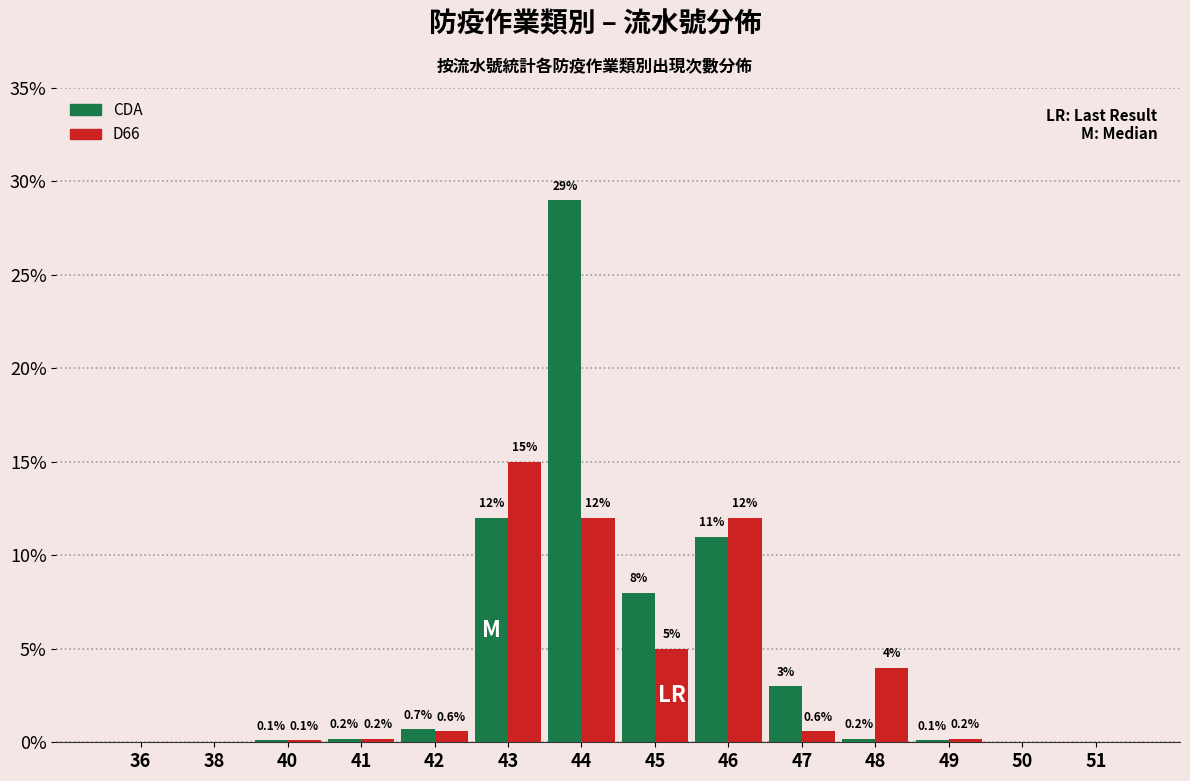

Reading left to right, transcribe all the data shown in this chart.

CDA: 36=0.0	38=0.0	40=0.1	41=0.2	42=0.7	43=12.0	44=29.0	45=8.0	46=11.0	47=3.0	48=0.2	49=0.1	50=0.0	51=0.0
D66: 36=0.0	38=0.0	40=0.1	41=0.2	42=0.6	43=15.0	44=12.0	45=5.0	46=12.0	47=0.6	48=4.0	49=0.2	50=0.0	51=0.0